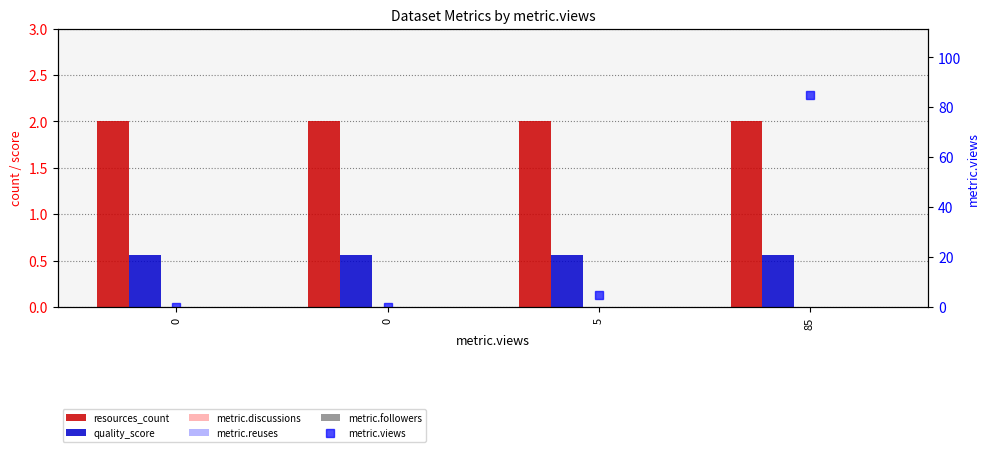

Is the value of quality_score at 0 greater than the value of metric.reuses at 5?

Yes